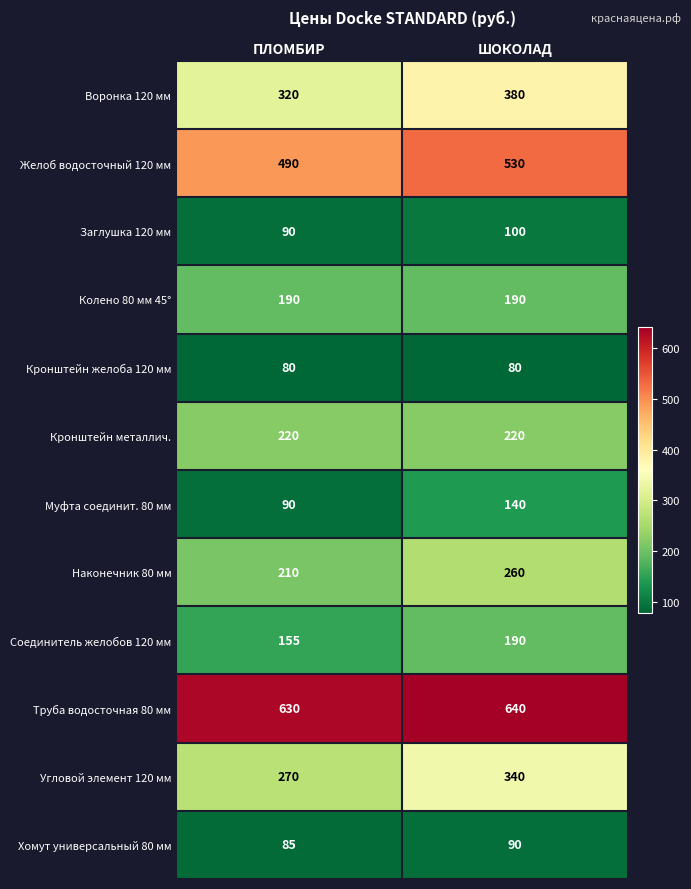

Which label corresponds to the largest value in the chart?

ШОКОЛАД